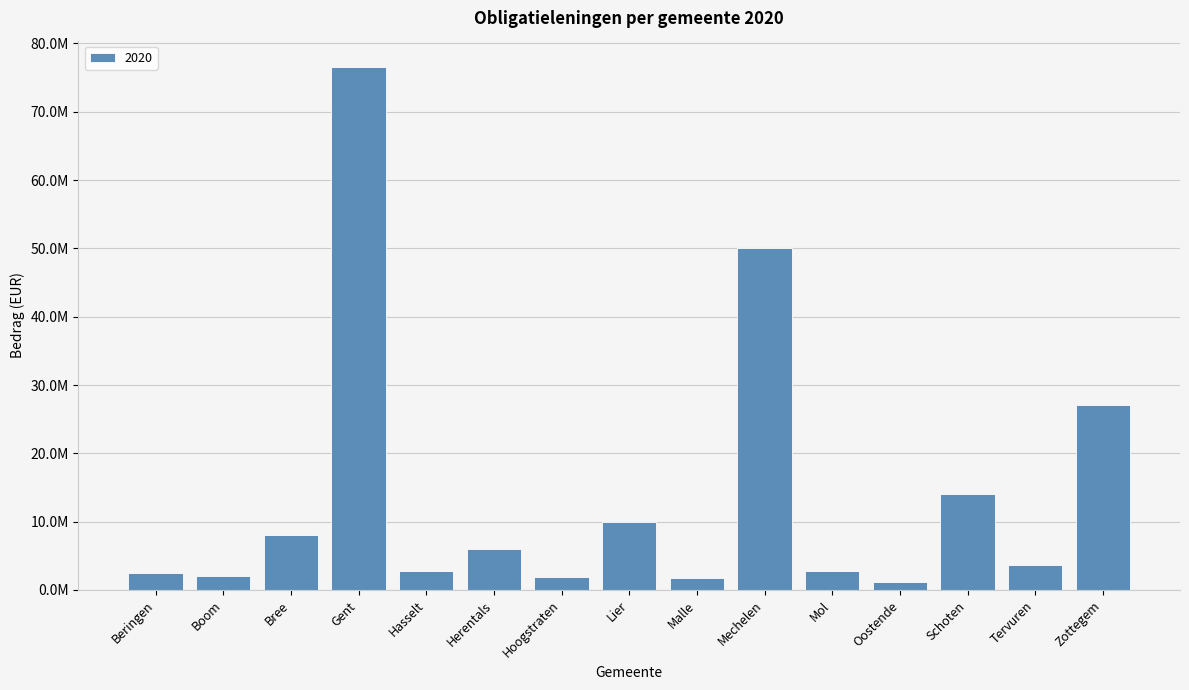

What is the greatest value displayed?

76574000